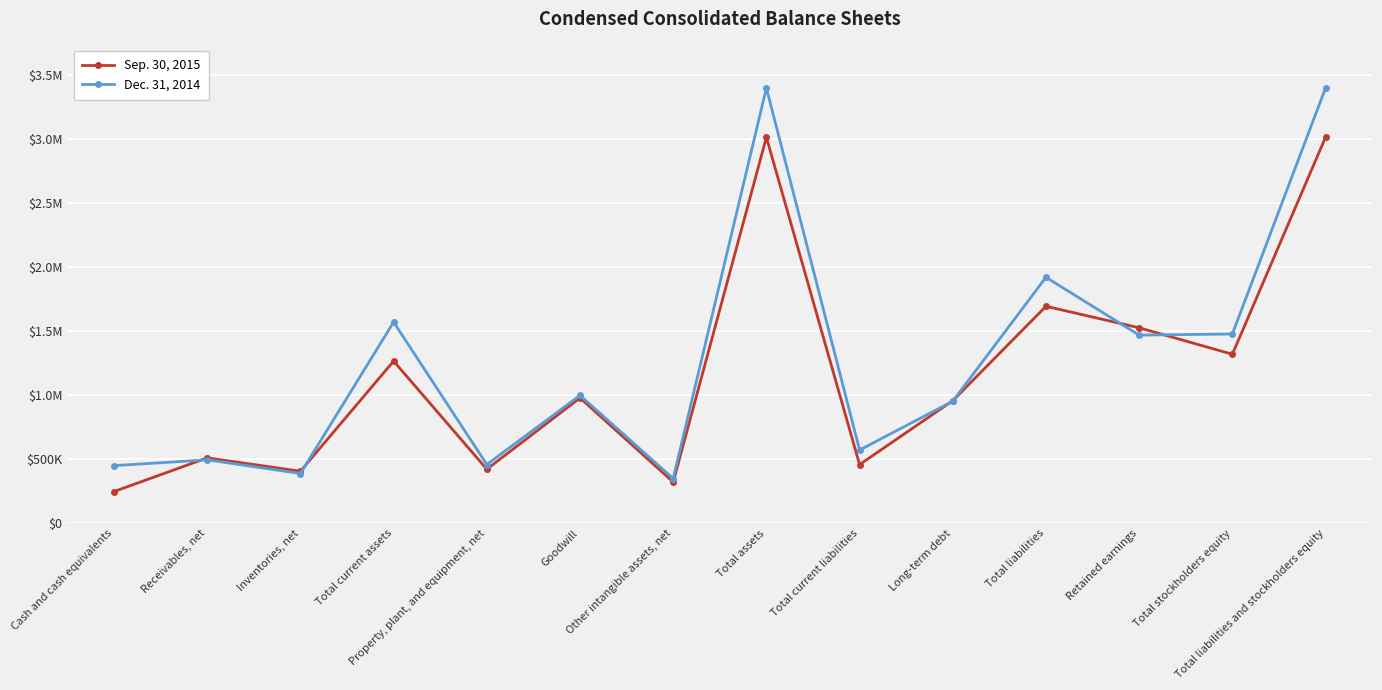

What is the value of the Dec. 31, 2014 point at the 12th from the left?

1469306